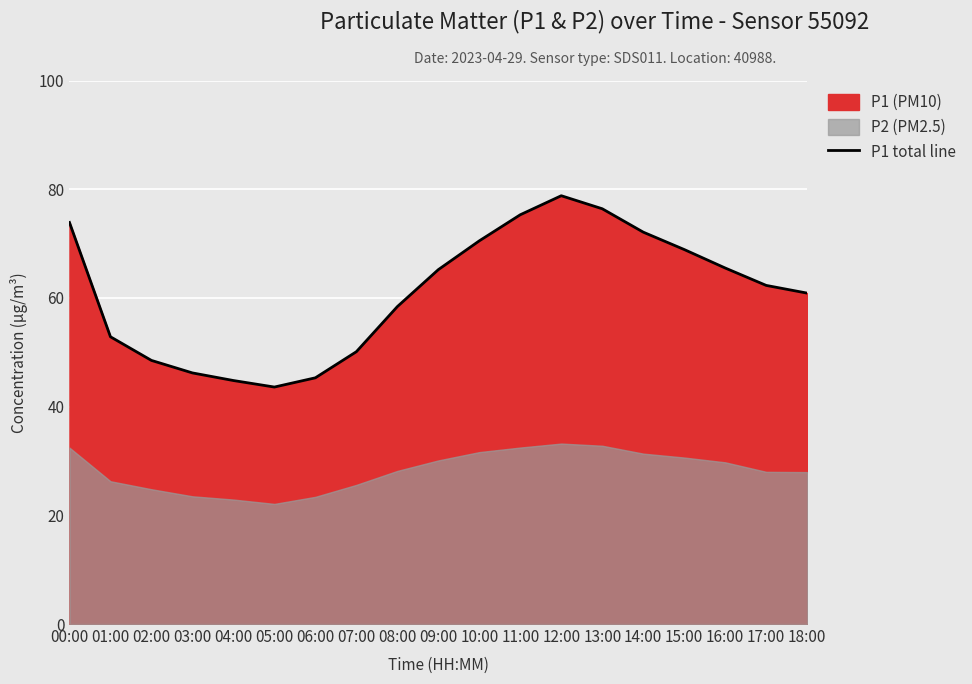

At which category does the data reach its first local peak?

12:00